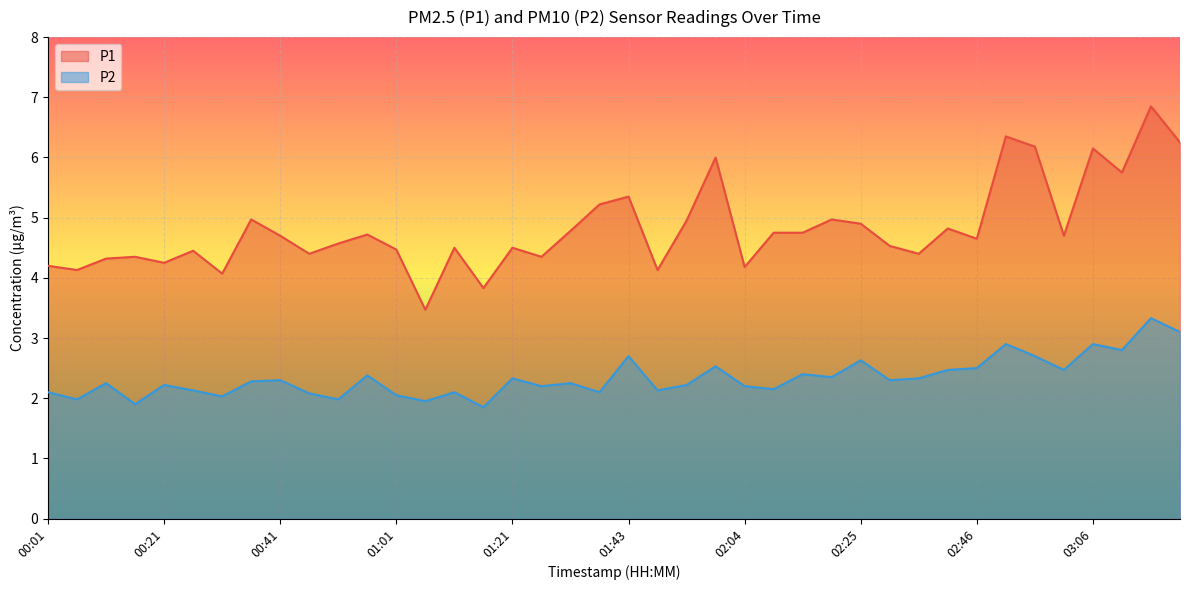

What is the label of the 13th point from the right?

02:20